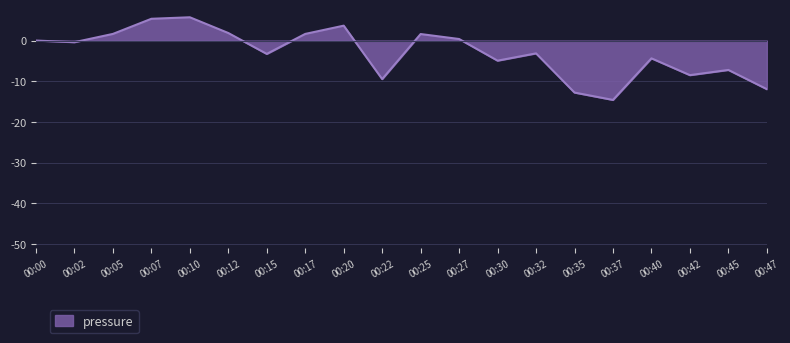

At which category does the chart reach its minimum across all series?

00:37